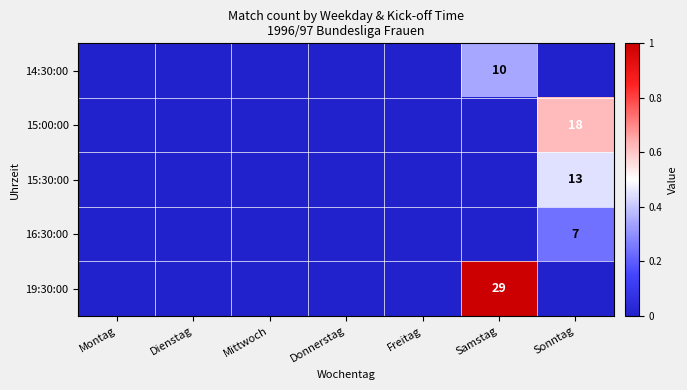

The 14:30:00 series shows 10 at Samstag. True or false?

True